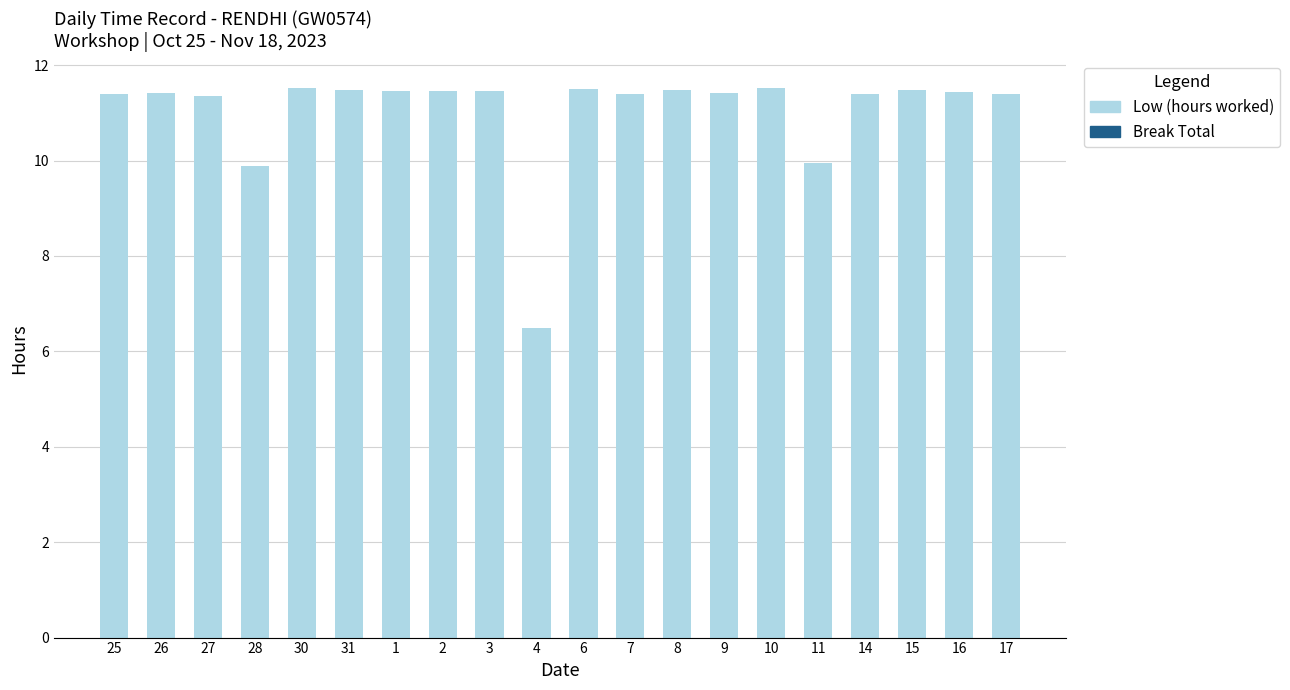

What is the change in value from 28 to 30?

+1.6